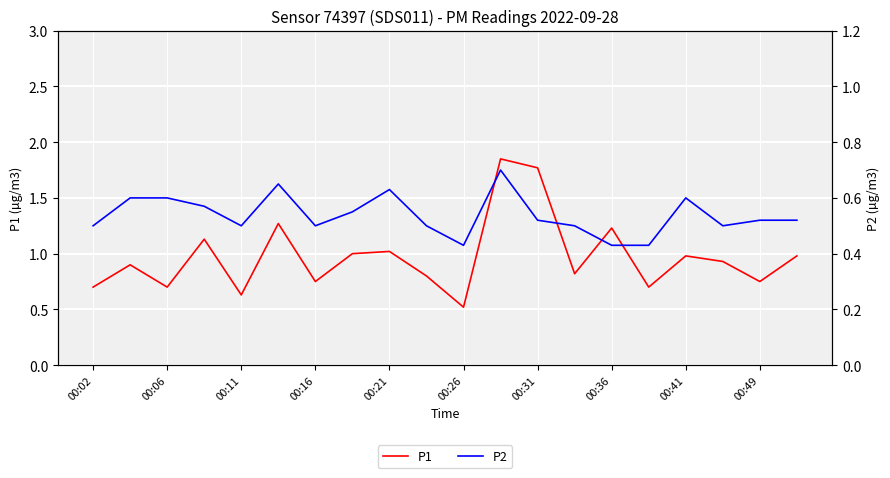

What is the value of the P1 point at the 19th from the left?

0.8